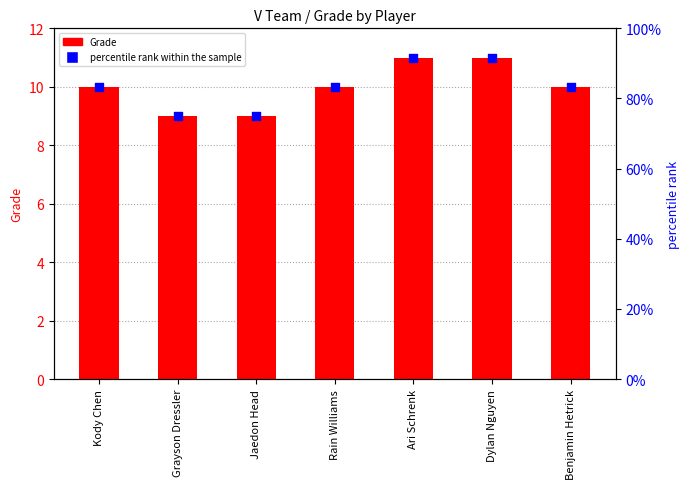

Is the value of percentile rank within the sample at Ari Schrenk greater than the value of Grade at Kody Chen?

Yes